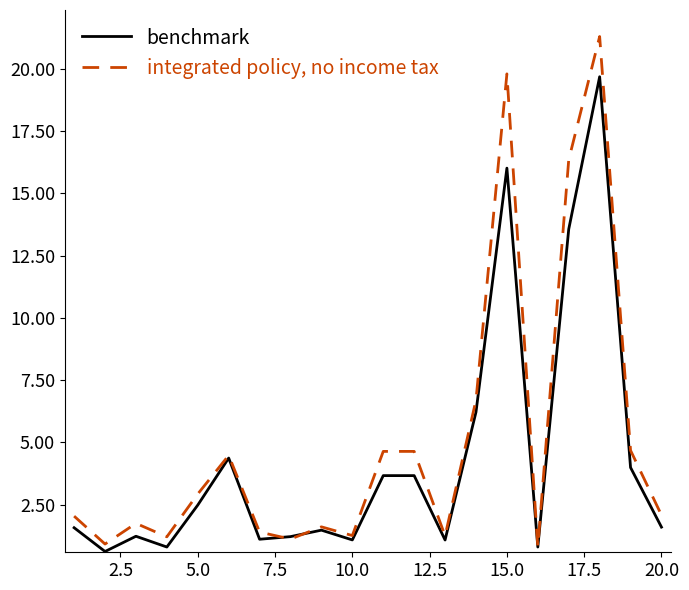

Which series has the largest range (max minus min)?

integrated policy, no income tax